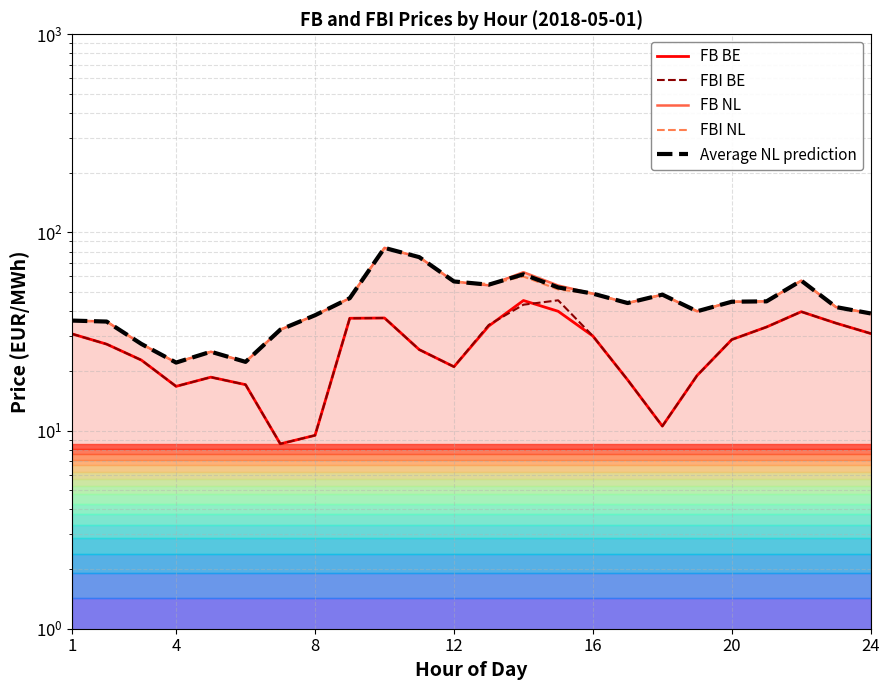

True or false: FBI NL and FBI BE intersect in this chart.

False